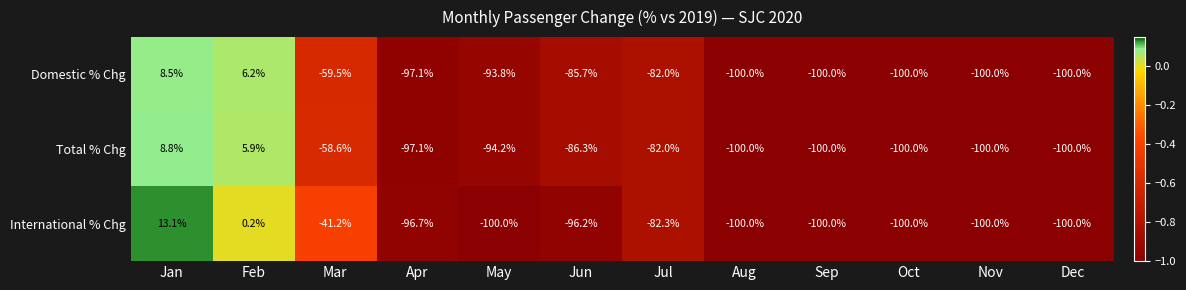

Between Apr and Jun, which series saw the biggest shift?

Domestic % Chg